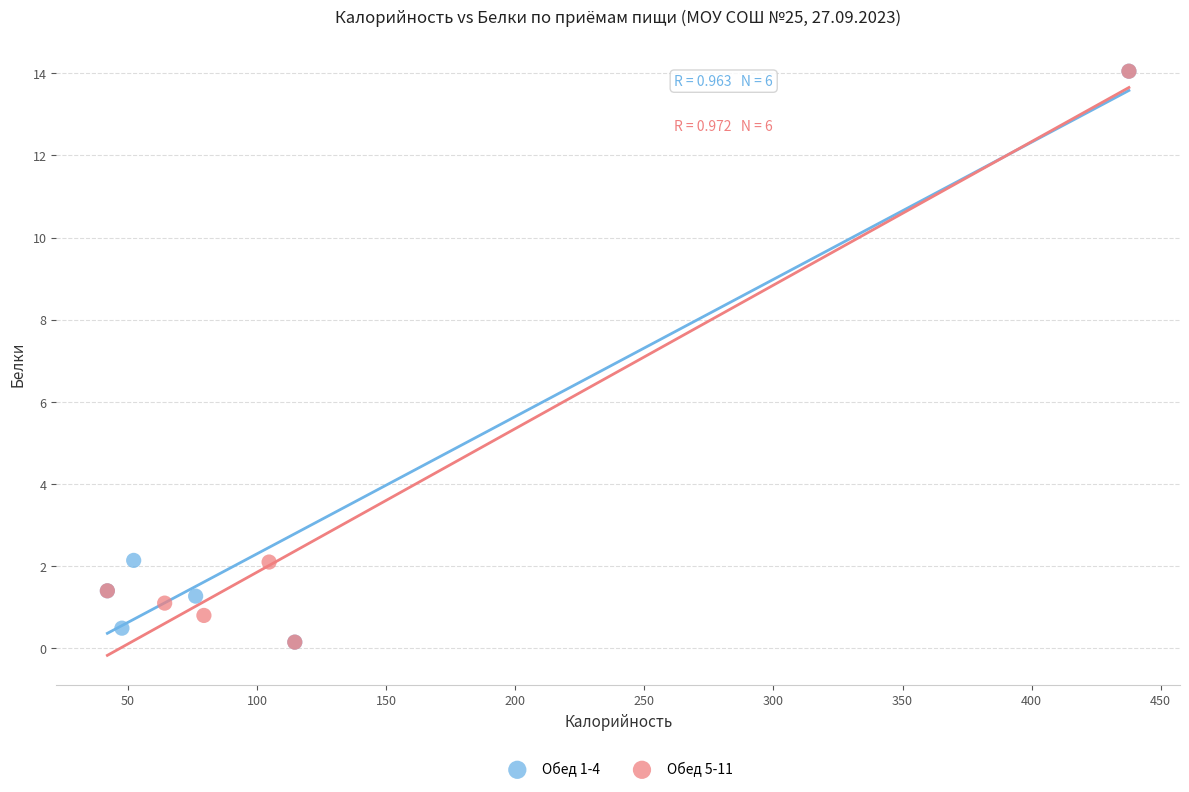

What are all the series names shown in the legend?

Обед 1-4, Обед 5-11